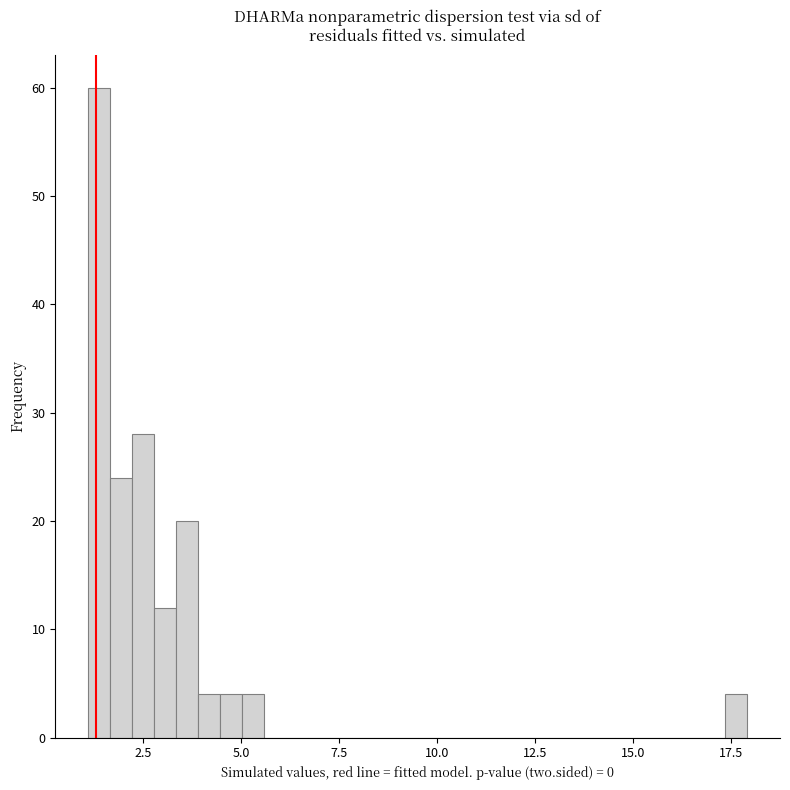

Read against the x-axis, roughly where is the centre of the tallest bar?

1.5